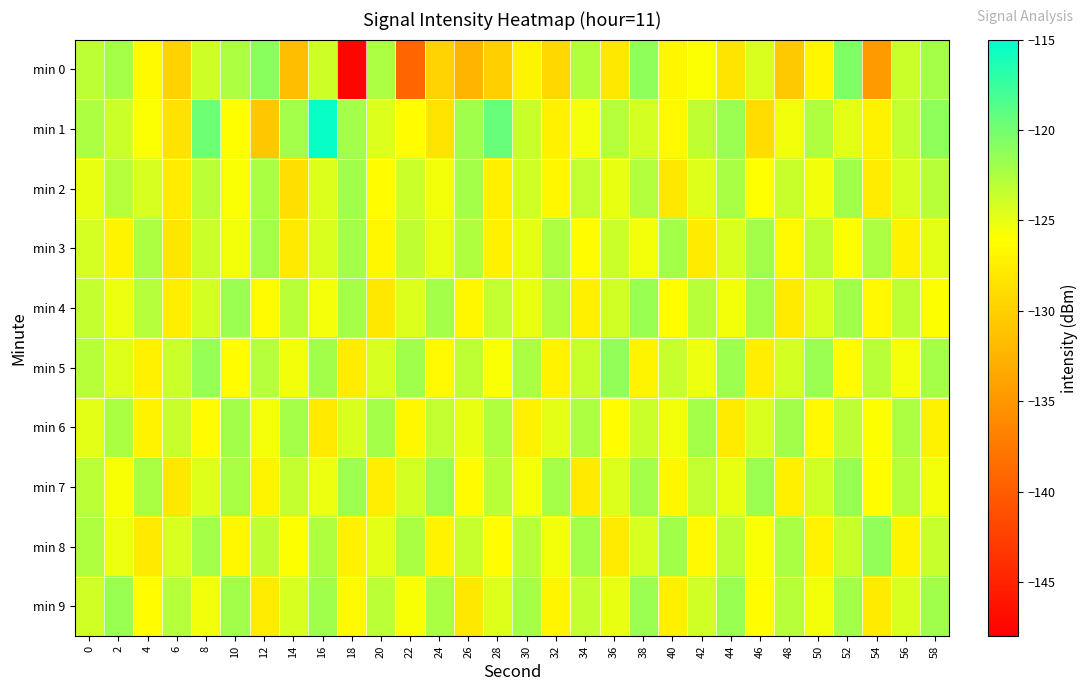

Which series has the largest range (max minus min)?

min 0